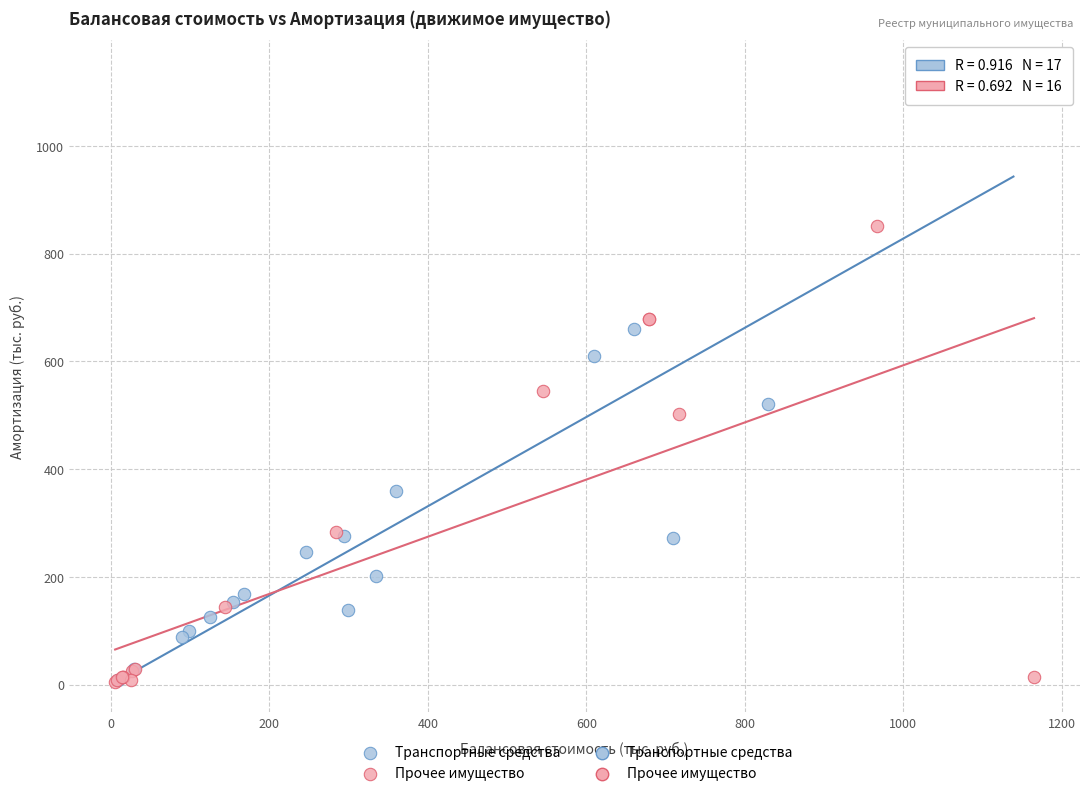

Which series has the largest Y range (max minus min)?

Транспортные средства